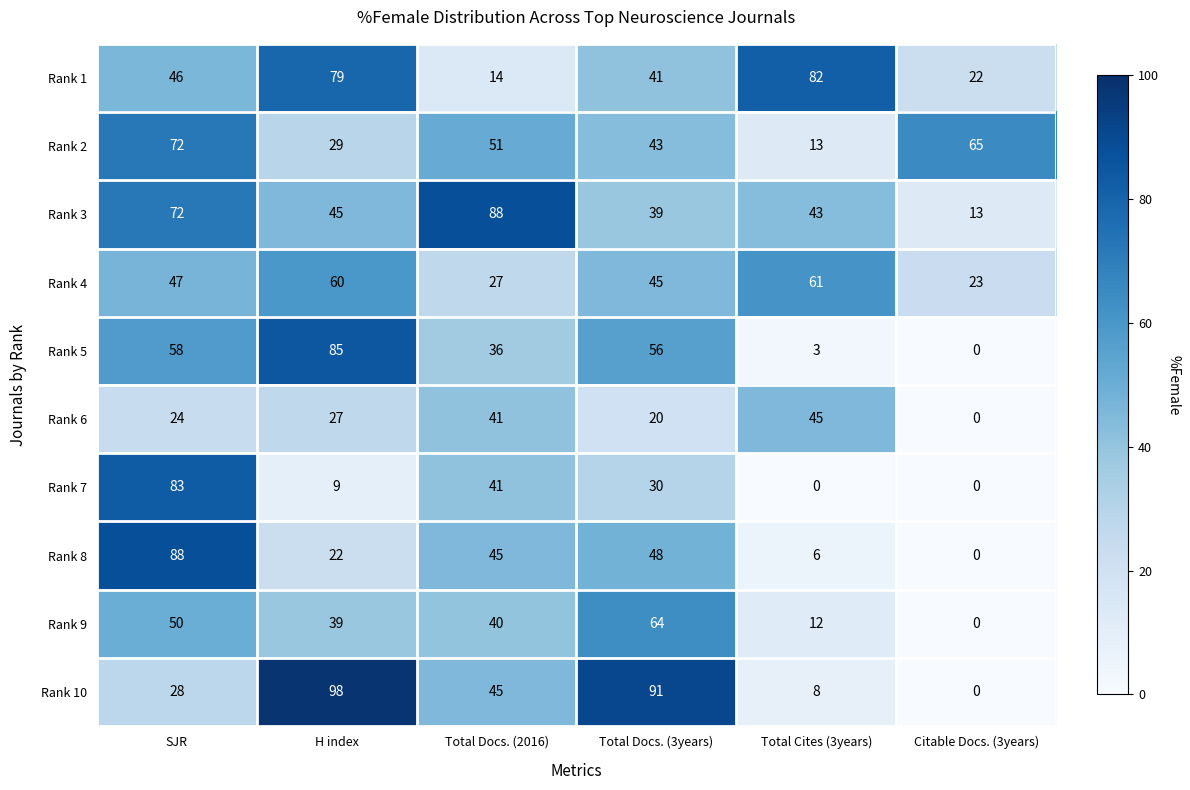

Is it true that Rank 1 equals 20 at Total Docs. (2016)?

False